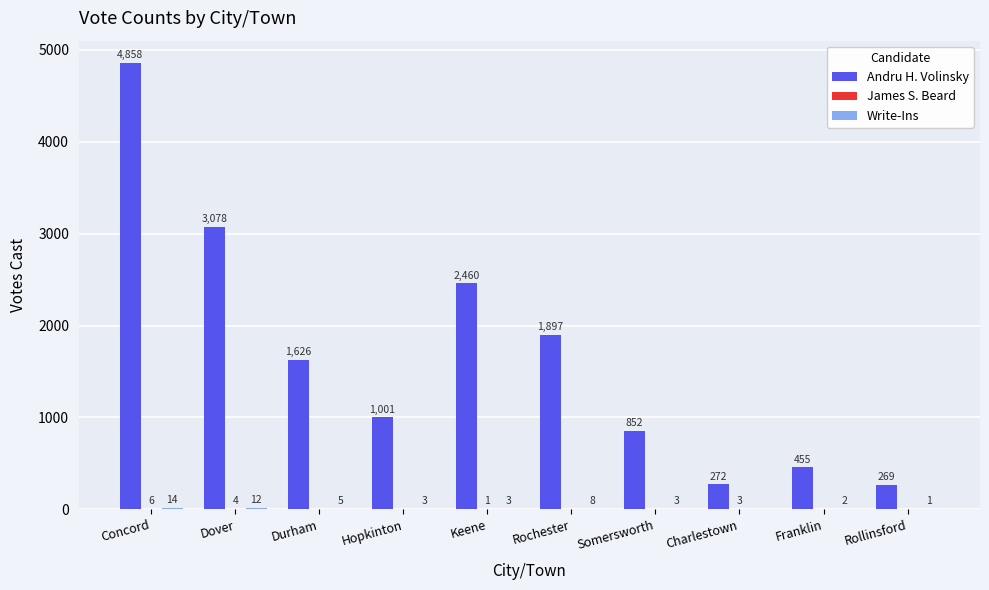

What is the approximate value of Andru H. Volinsky at Dover?

3078